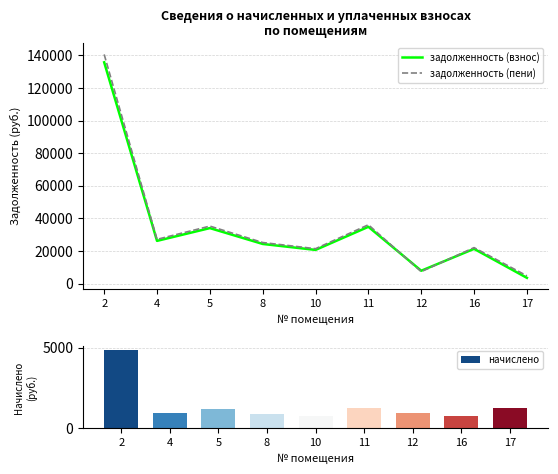

What is the sum of all начислено values?

12748.1